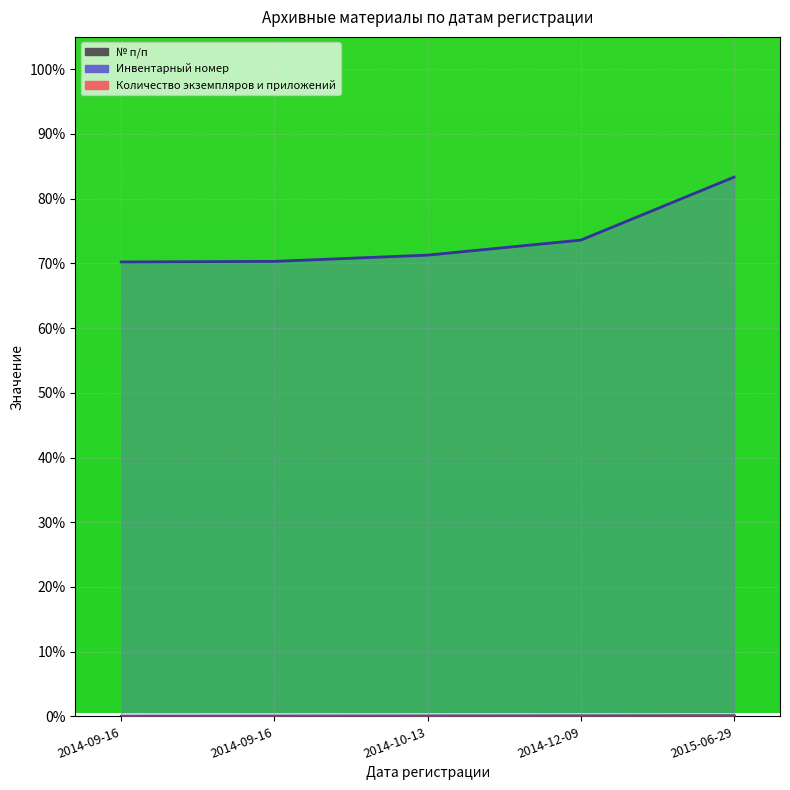

Does the chart display data point markers on the line(s)?

No